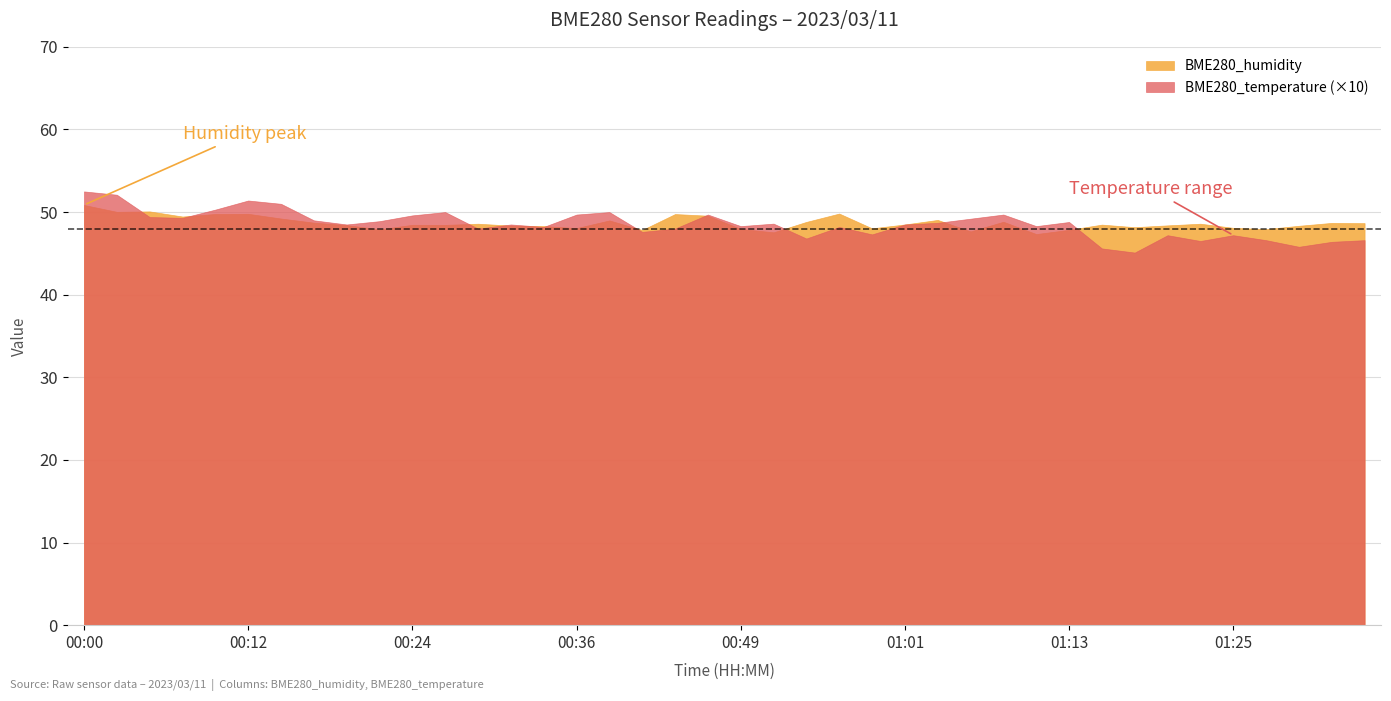

Reading right to left, what are all the values shown in this chart?

BME280_humidity: 48.7	48.7	48.3	47.9	48.1	48.6	48.4	48.2	48.5	47.9	47.3	48.8	47.7	49.0	48.5	48.0	49.8	48.8	47.5	48.0	49.6	49.8	47.8	49.0	48.1	48.3	48.4	48.6	48.5	48.5	47.9	48.4	48.7	49.2	49.8	49.8	49.5	50.1	50.0	50.9
BME280_temperature: 4.7	4.6	4.6	4.7	4.7	4.7	4.7	4.5	4.6	4.9	4.8	5.0	4.9	4.9	4.8	4.7	4.8	4.7	4.9	4.8	5.0	4.8	4.8	5.0	5.0	4.8	4.8	4.8	5.0	5.0	4.9	4.8	4.9	5.1	5.1	5.0	4.9	4.9	5.2	5.2